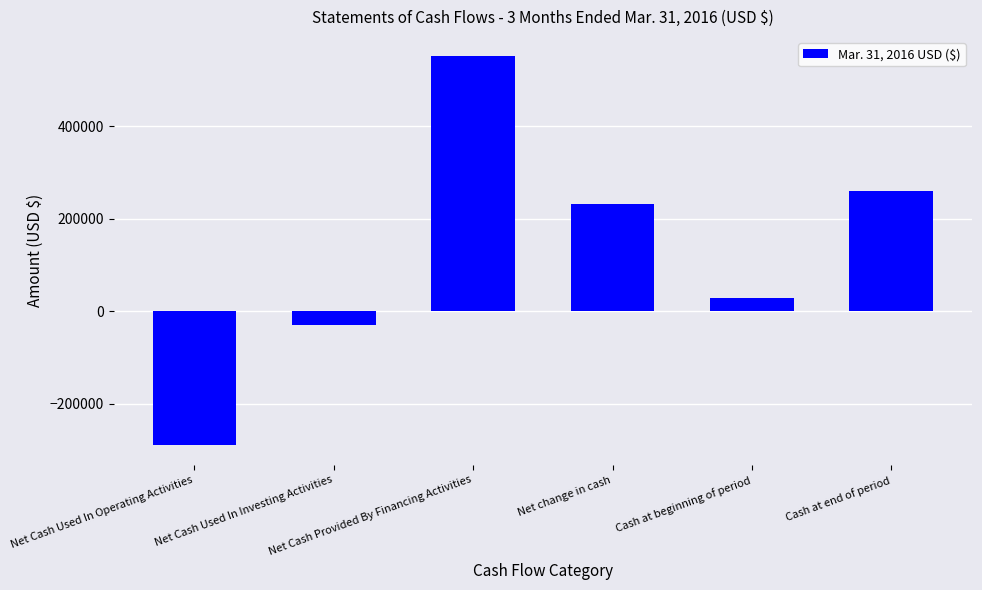

What is the difference between the second highest and minimum values?

549590